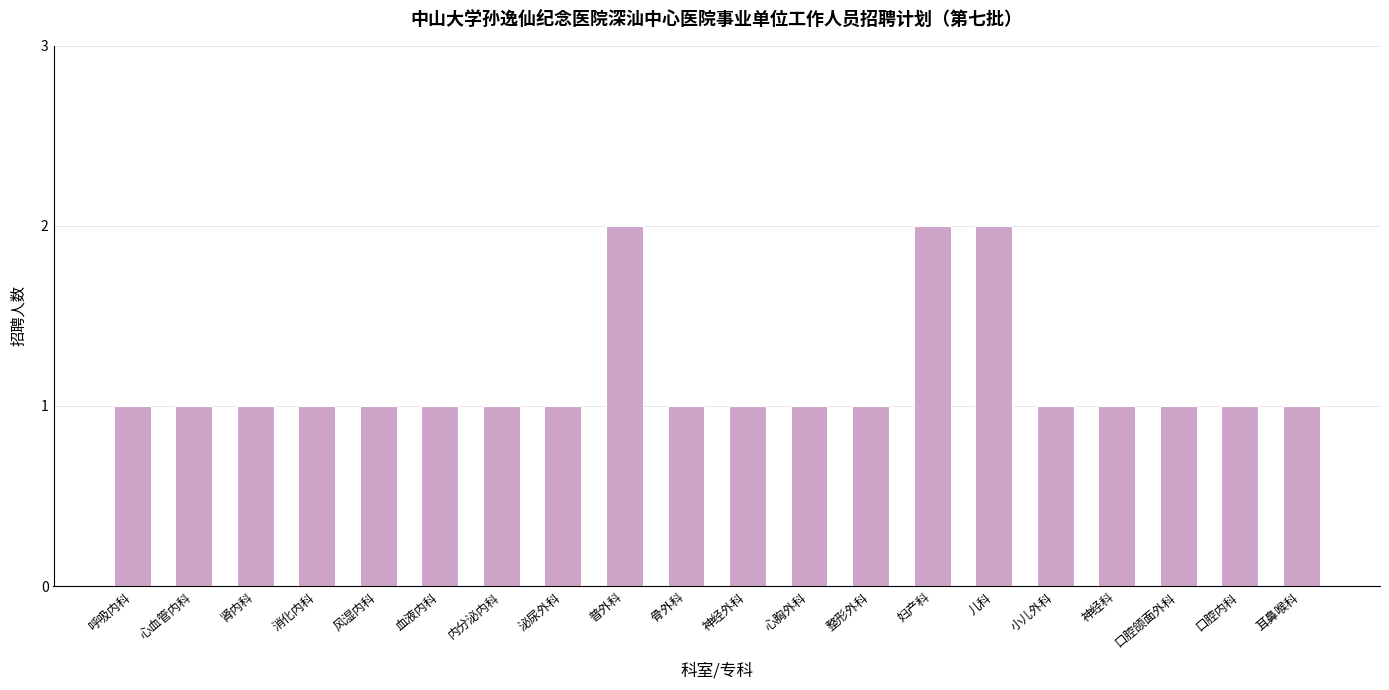

How many values are between 1 and 2?

20